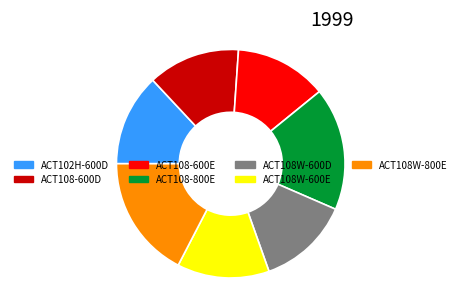

The ACT108-600E slice represents 13% of the pie. True or false?

True